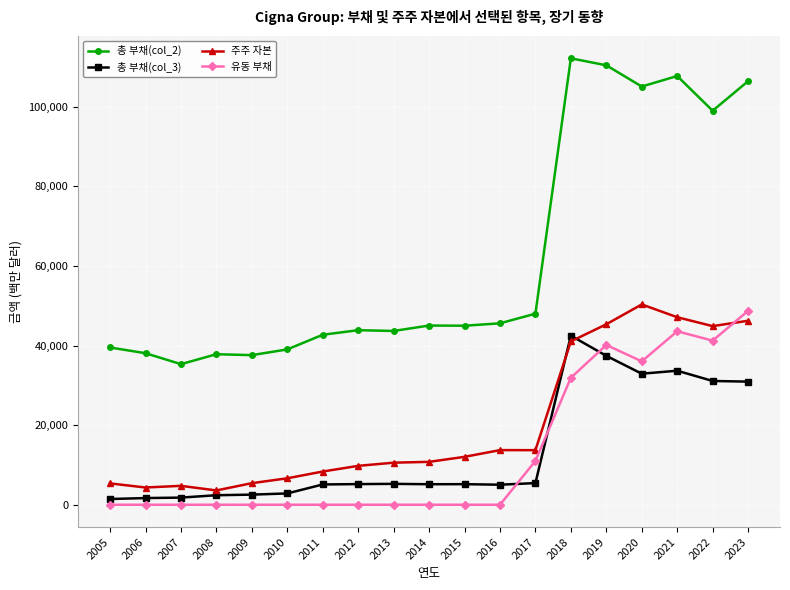

What is the difference between the second highest and second lowest values in the 유동 부채 series?

43572